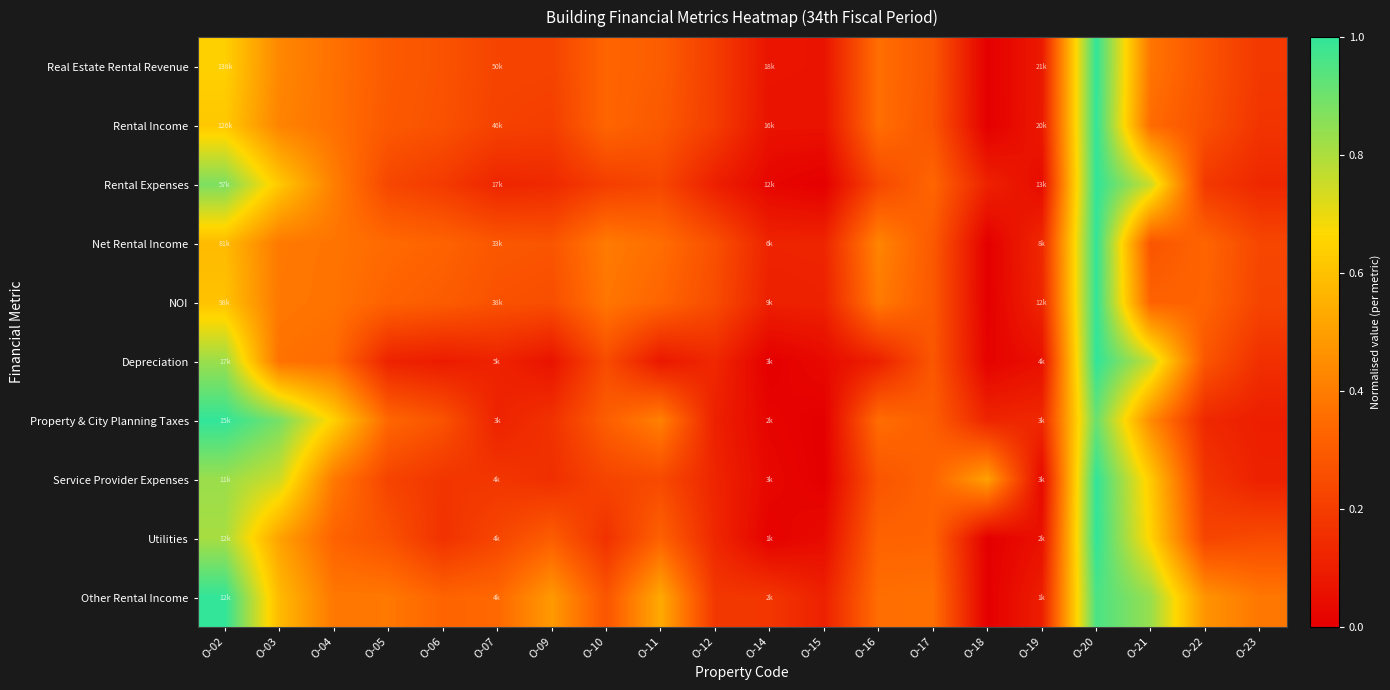

Reading right to left, extract all data points from this chart.

Real Estate Rental Revenue: O-23=0.2	O-22=0.3	O-21=0.4	O-20=1.0	O-19=0.1	O-18=0.0	O-17=0.3	O-16=0.4	O-15=0.1	O-14=0.1	O-12=0.2	O-11=0.3	O-10=0.3	O-09=0.2	O-07=0.2	O-06=0.3	O-05=0.3	O-04=0.4	O-03=0.4	O-02=0.6
Rental Income: O-23=0.2	O-22=0.3	O-21=0.3	O-20=1.0	O-19=0.1	O-18=0.0	O-17=0.3	O-16=0.4	O-15=0.1	O-14=0.1	O-12=0.2	O-11=0.3	O-10=0.3	O-09=0.2	O-07=0.2	O-06=0.3	O-05=0.3	O-04=0.4	O-03=0.4	O-02=0.6
Rental Expenses: O-23=0.1	O-22=0.2	O-21=0.8	O-20=1.0	O-19=0.0	O-18=0.1	O-17=0.3	O-16=0.2	O-15=0.0	O-14=0.0	O-12=0.1	O-11=0.2	O-10=0.2	O-09=0.1	O-07=0.1	O-06=0.2	O-05=0.2	O-04=0.4	O-03=0.6	O-02=0.9
Net Rental Income: O-23=0.2	O-22=0.3	O-21=0.3	O-20=1.0	O-19=0.1	O-18=0.0	O-17=0.3	O-16=0.4	O-15=0.1	O-14=0.1	O-12=0.3	O-11=0.4	O-10=0.4	O-09=0.3	O-07=0.3	O-06=0.3	O-05=0.3	O-04=0.4	O-03=0.4	O-02=0.6
NOI: O-23=0.2	O-22=0.3	O-21=0.3	O-20=1.0	O-19=0.1	O-18=0.0	O-17=0.3	O-16=0.4	O-15=0.1	O-14=0.1	O-12=0.2	O-11=0.3	O-10=0.4	O-09=0.3	O-07=0.3	O-06=0.3	O-05=0.3	O-04=0.4	O-03=0.4	O-02=0.6
Depreciation: O-23=0.2	O-22=0.3	O-21=0.8	O-20=1.0	O-19=0.1	O-18=0.0	O-17=0.3	O-16=0.1	O-15=0.0	O-14=0.0	O-12=0.1	O-11=0.1	O-10=0.2	O-09=0.1	O-07=0.1	O-06=0.1	O-05=0.1	O-04=0.3	O-03=0.4	O-02=0.8
Property & City Planning Taxes: O-23=0.1	O-22=0.1	O-21=0.4	O-20=0.9	O-19=0.1	O-18=0.1	O-17=0.3	O-16=0.4	O-15=0.0	O-14=0.0	O-12=0.1	O-11=0.4	O-10=0.3	O-09=0.2	O-07=0.1	O-06=0.3	O-05=0.3	O-04=0.6	O-03=0.9	O-02=1.0
Service Provider Expenses: O-23=0.1	O-22=0.2	O-21=0.6	O-20=1.0	O-19=0.0	O-18=0.5	O-17=0.3	O-16=0.3	O-15=0.0	O-14=0.0	O-12=0.1	O-11=0.2	O-10=0.2	O-09=0.2	O-07=0.2	O-06=0.2	O-05=0.2	O-04=0.4	O-03=0.7	O-02=0.8
Utilities: O-23=0.2	O-22=0.2	O-21=0.7	O-20=1.0	O-19=0.1	O-18=0.0	O-17=0.3	O-16=0.3	O-15=0.0	O-14=0.0	O-12=0.1	O-11=0.3	O-10=0.2	O-09=0.3	O-07=0.2	O-06=0.2	O-05=0.3	O-04=0.3	O-03=0.5	O-02=0.8
Other Rental Income: O-23=0.4	O-22=0.5	O-21=0.8	O-20=1.0	O-19=0.1	O-18=0.0	O-17=0.4	O-16=0.4	O-15=0.1	O-14=0.2	O-12=0.2	O-11=0.5	O-10=0.3	O-09=0.5	O-07=0.3	O-06=0.3	O-05=0.4	O-04=0.4	O-03=0.6	O-02=1.0